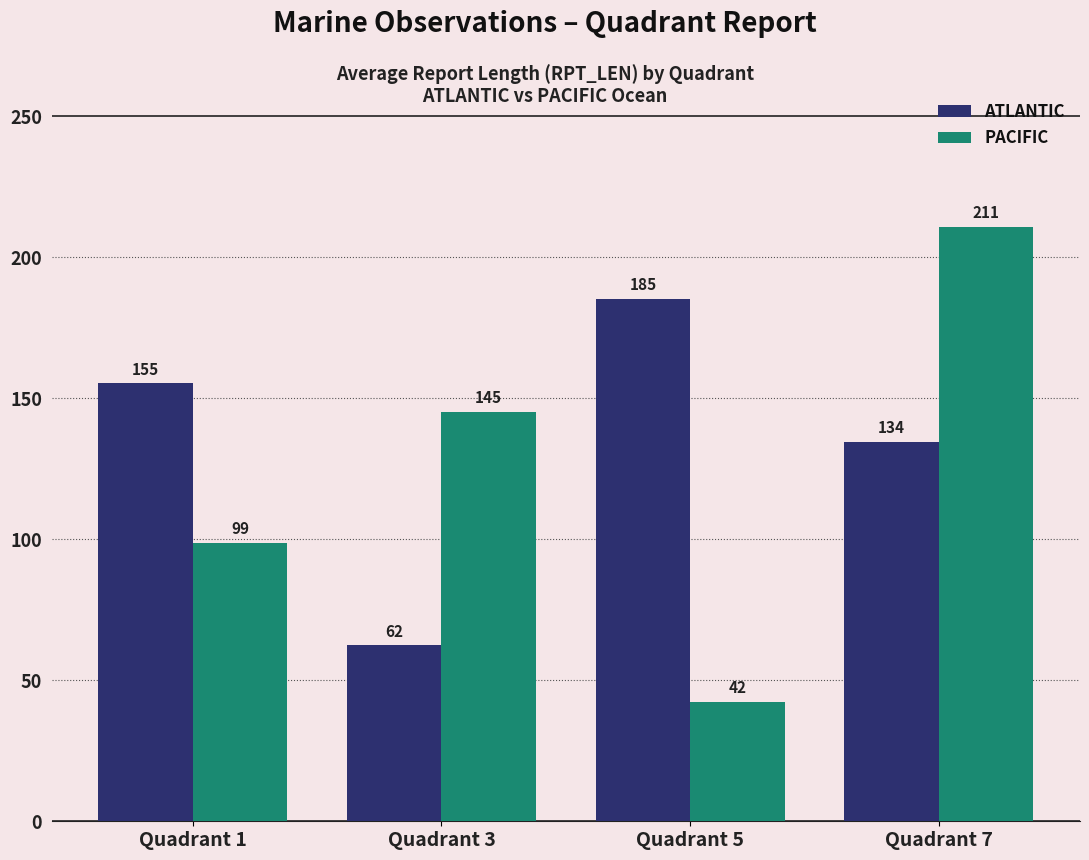

How many series are shown in this chart?

2